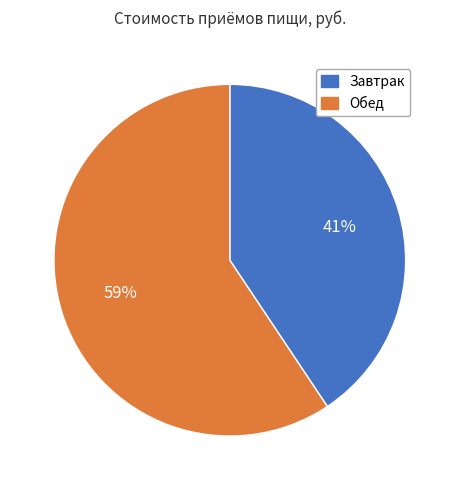

Is it true that Завтрак is 41% of the pie?

True